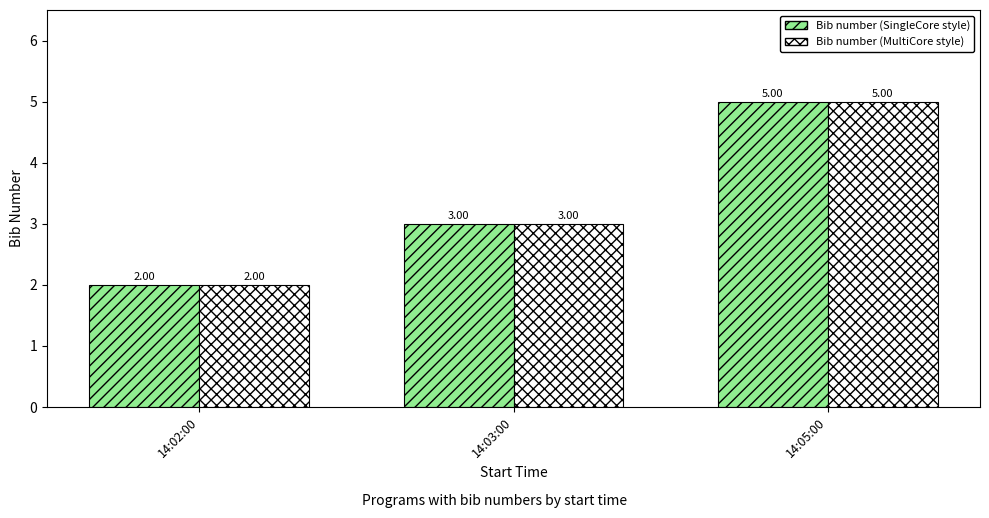

Reading left to right, what are all the values shown in this chart?

Bib number (SingleCore style): 14:02:00=2	14:03:00=3	14:05:00=5
Bib number (MultiCore style): 14:02:00=2	14:03:00=3	14:05:00=5